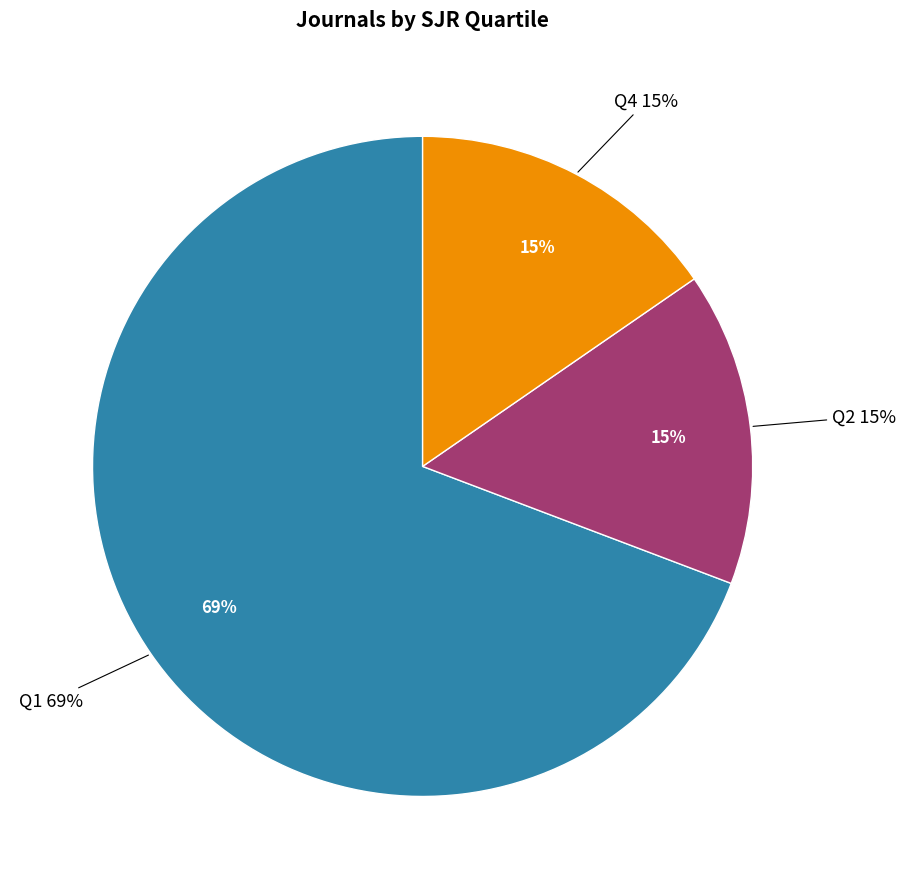

How many segments does this pie chart have?

3